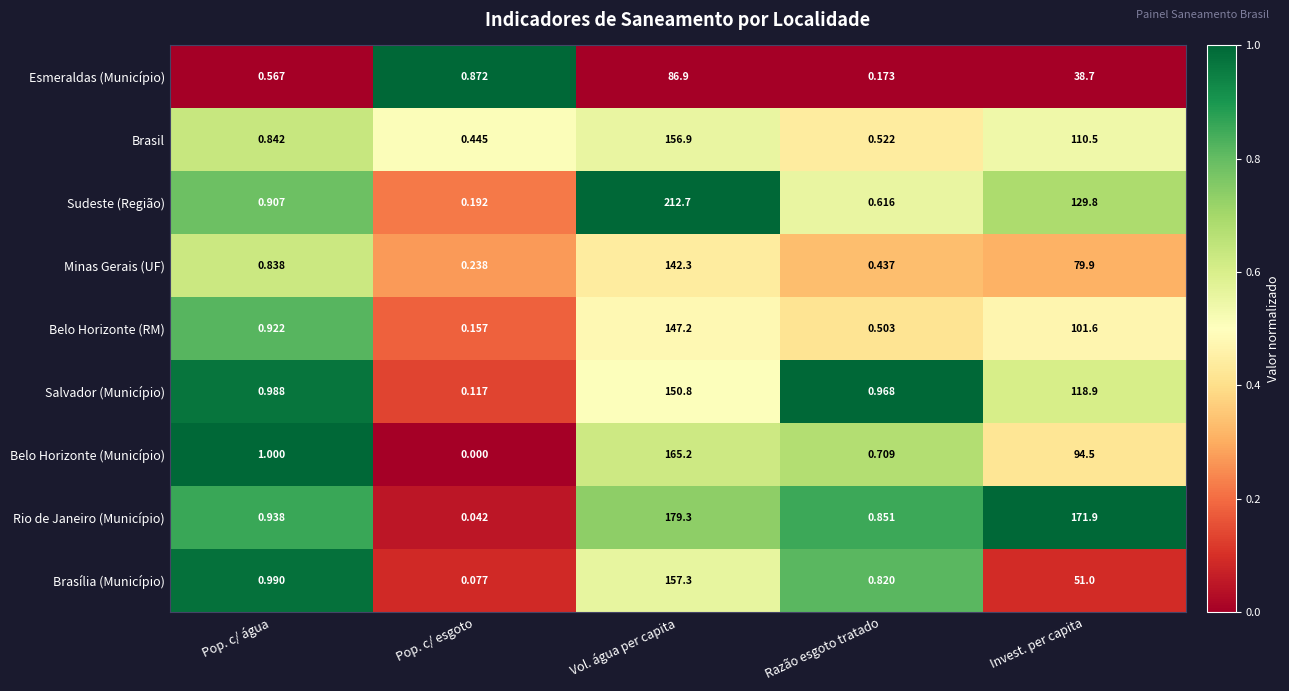

Rank the categories by Minas Gerais (UF) value from highest to lowest.

Vol. água per capita, Invest. per capita, Pop. c/ água, Razão esgoto tratado, Pop. c/ esgoto